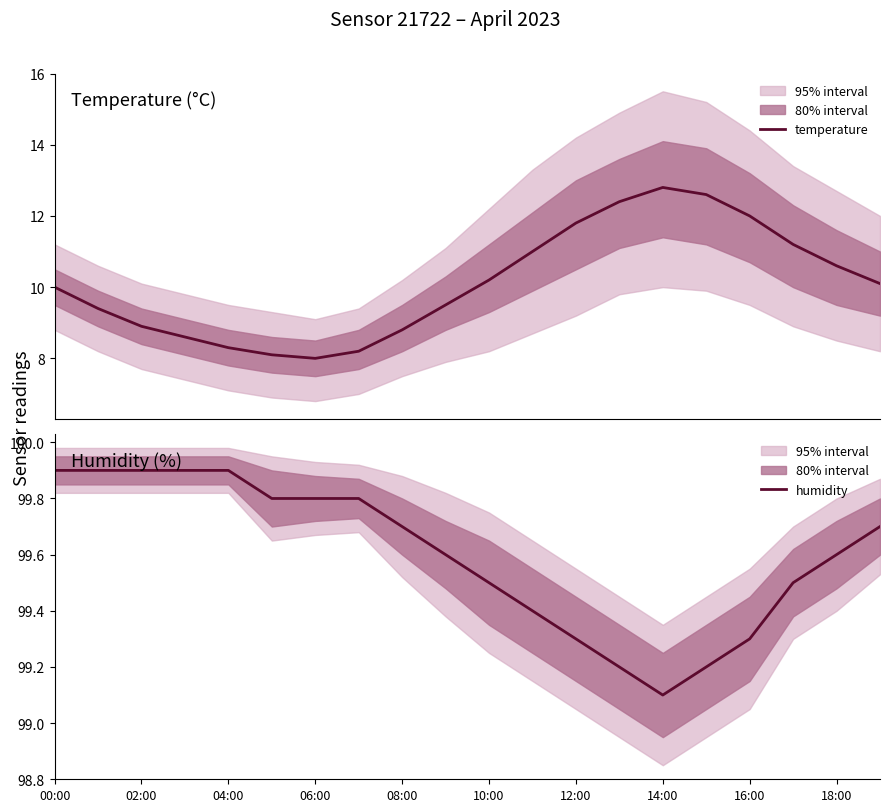

Which series has the largest total across all categories?

humidity